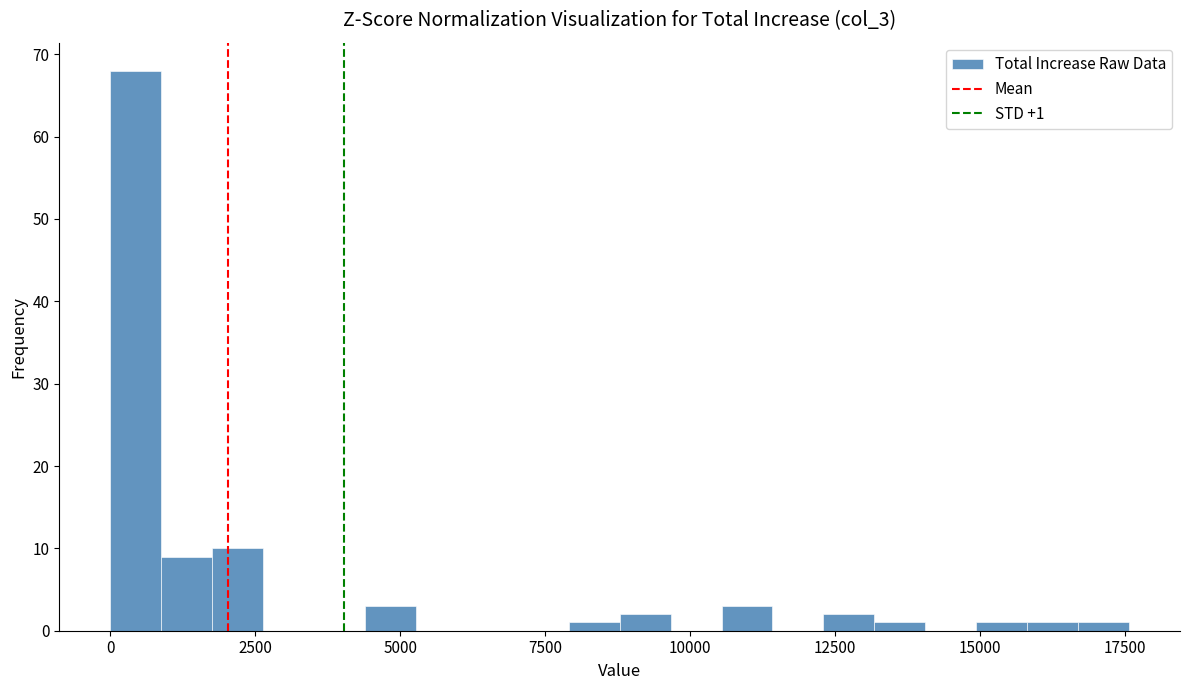

Around what value on the x-axis is the tallest bar? Give the approximate position of its centre, as read against the axis.

500